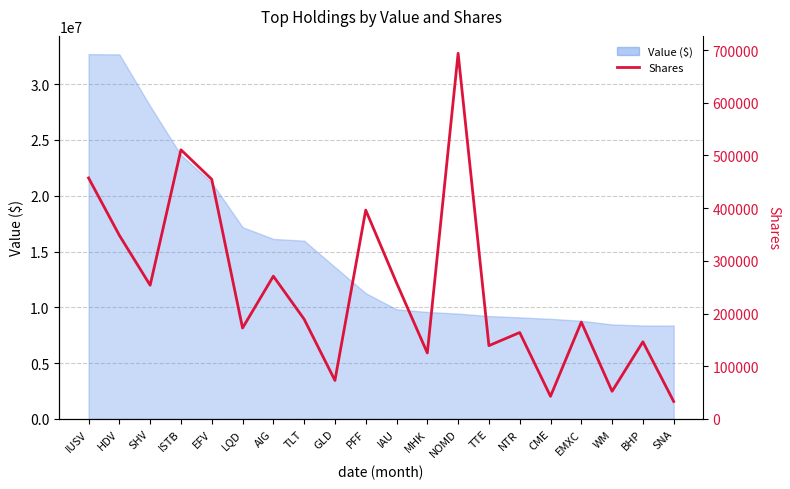

The value at NOMD is 332746. True or false?

False